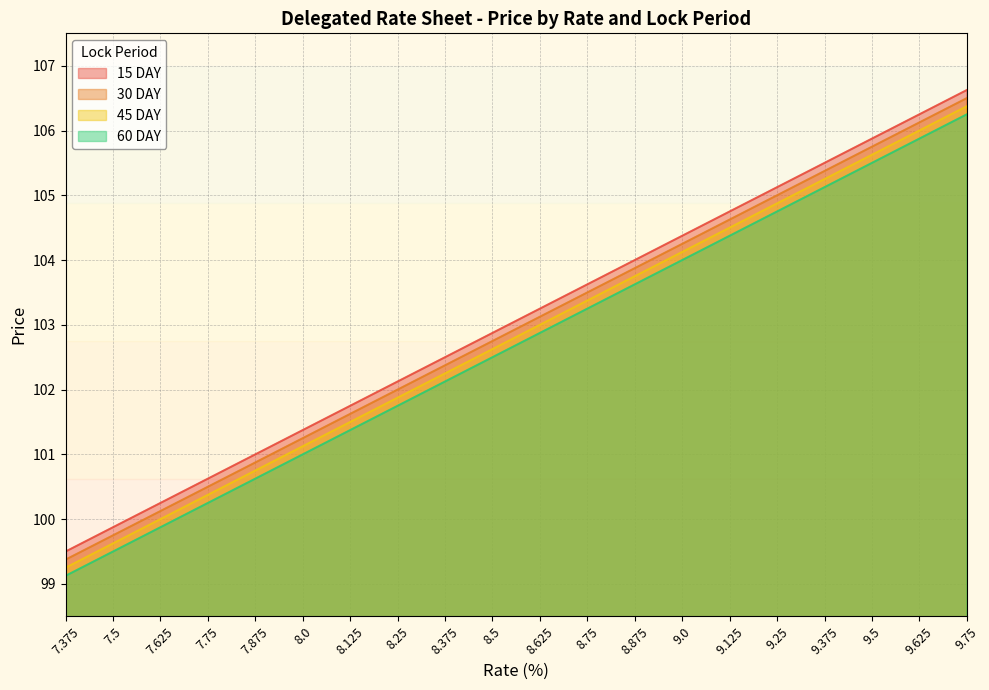

At how many categories does at least one series exceed 103?

10